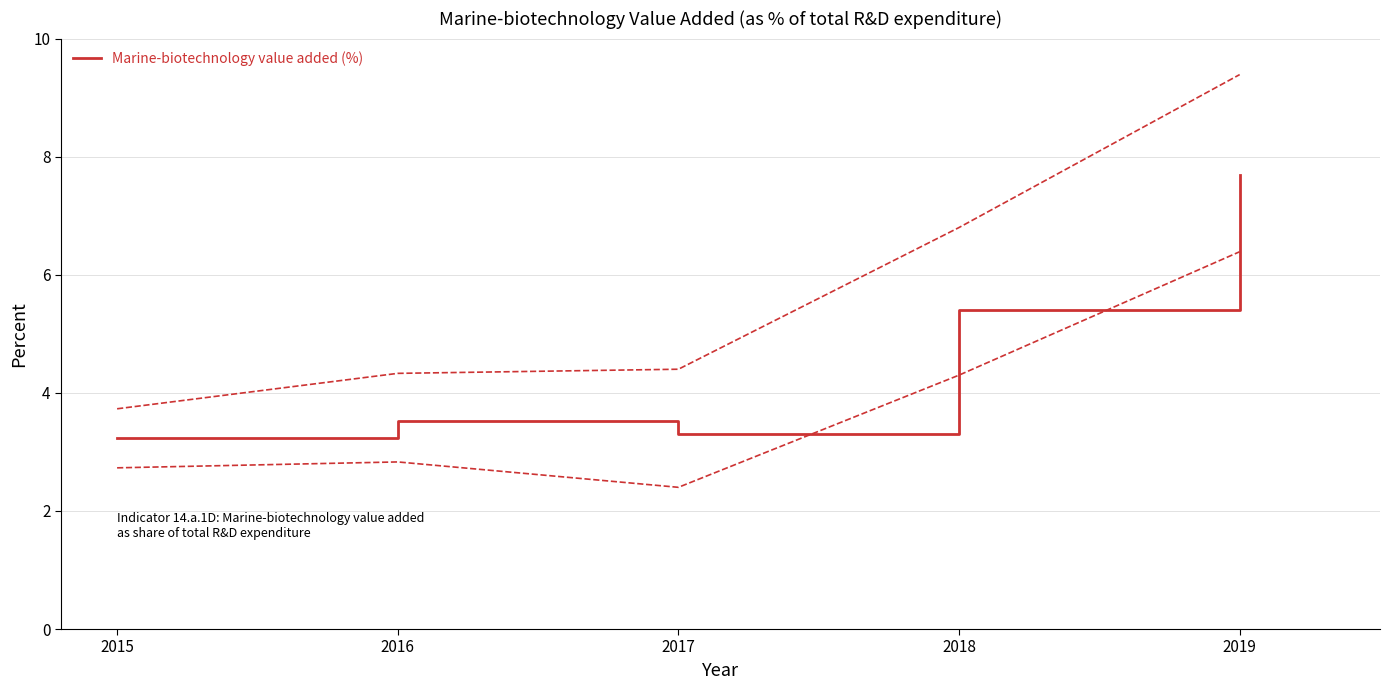

The value at 2016 is 1.3. True or false?

False